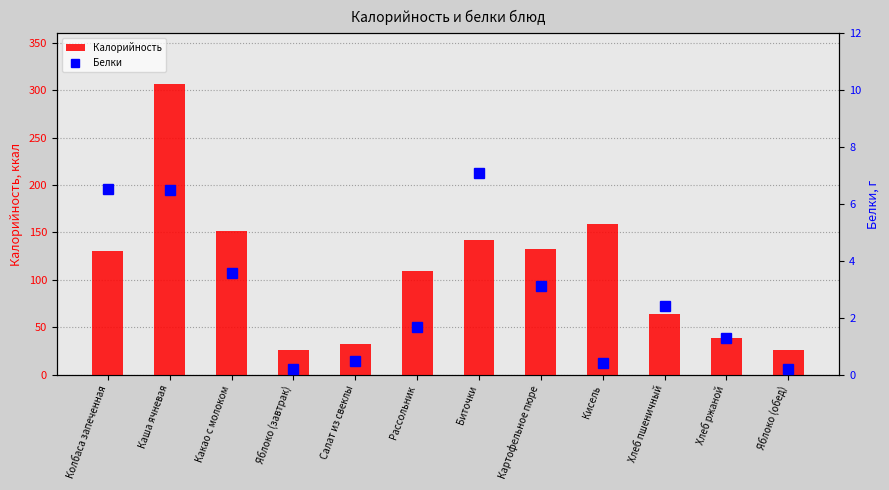

Which label corresponds to the smallest value in the chart?

Яблоко (завтрак)